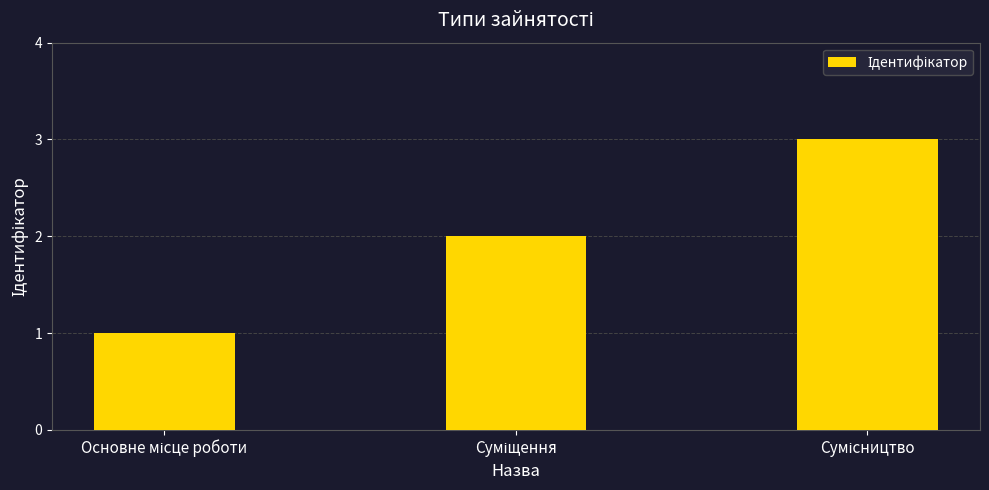

Are the bars grouped side by side (vs. stacked)?

No